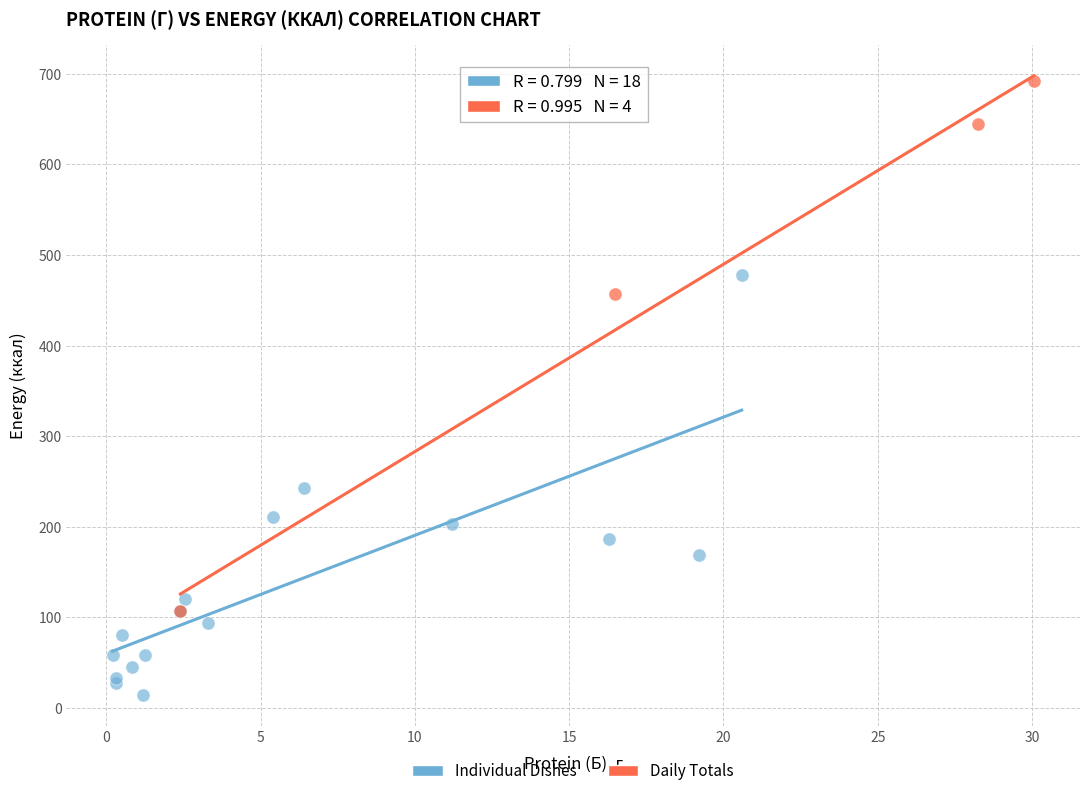

Which series contains the lowest Y value?

Individual Dishes